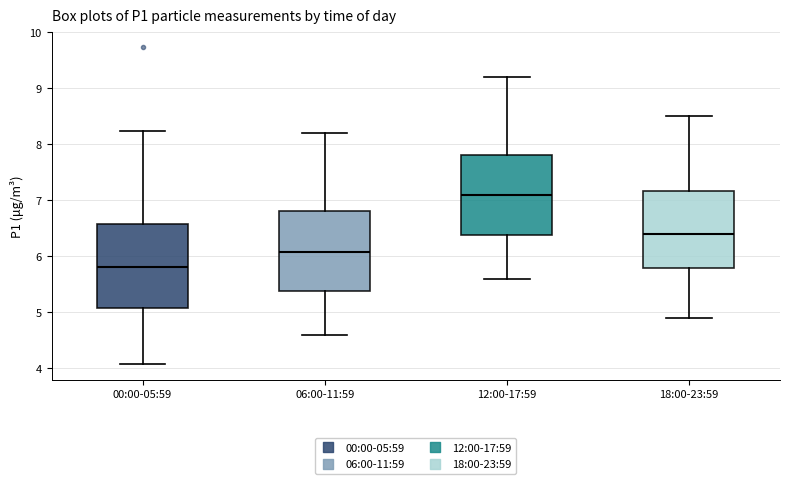

Reading left to right, transcribe this box plot: for each box, give where its median line is, the range the box spans, and where its two whiskers end, as read against the y-axis. The values are not printed on the chart, so give them approximately, as read against the axis.

00:00-05:59: median 5.8, box 5.1 to 6.6, whiskers 4.1 to 8.2
06:00-11:59: median 6.1, box 5.4 to 6.8, whiskers 4.6 to 8.2
12:00-17:59: median 7.1, box 6.4 to 7.8, whiskers 5.6 to 9.2
18:00-23:59: median 6.4, box 5.8 to 7.2, whiskers 4.9 to 8.5